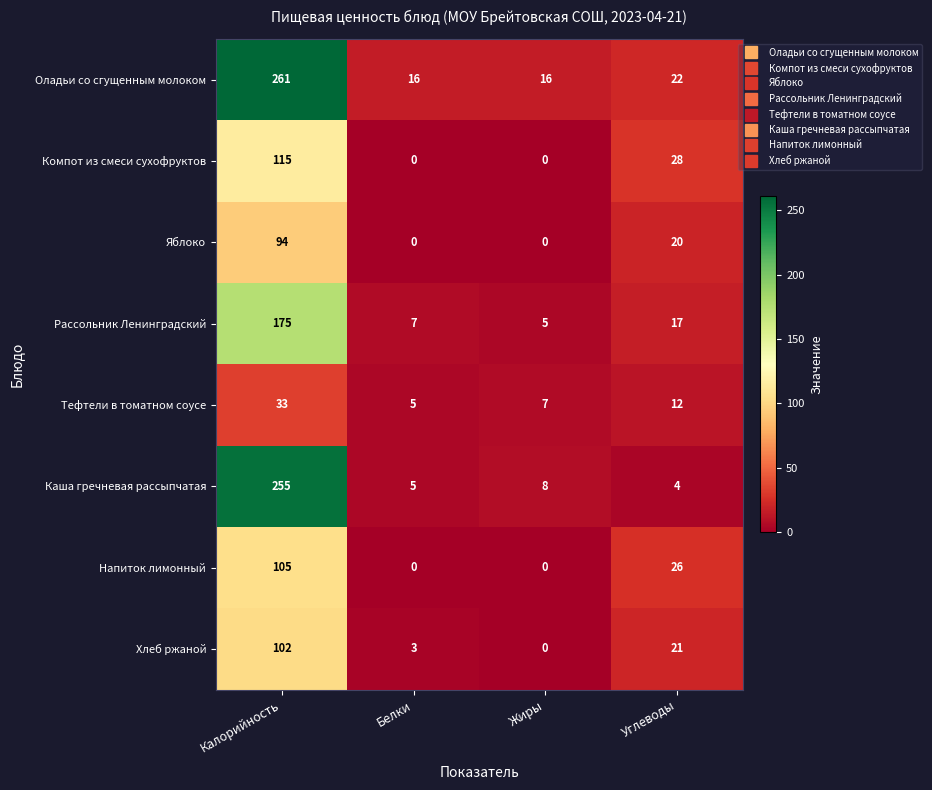

What is the difference between the highest and lowest values at Углеводы?

24